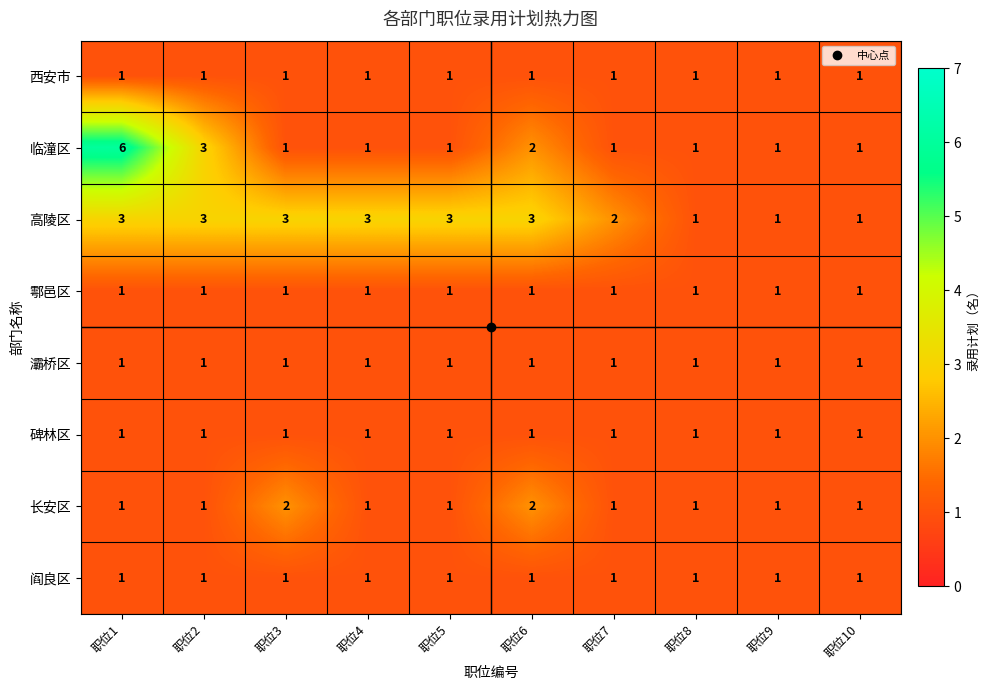

Which label corresponds to the largest value in the chart?

职位1